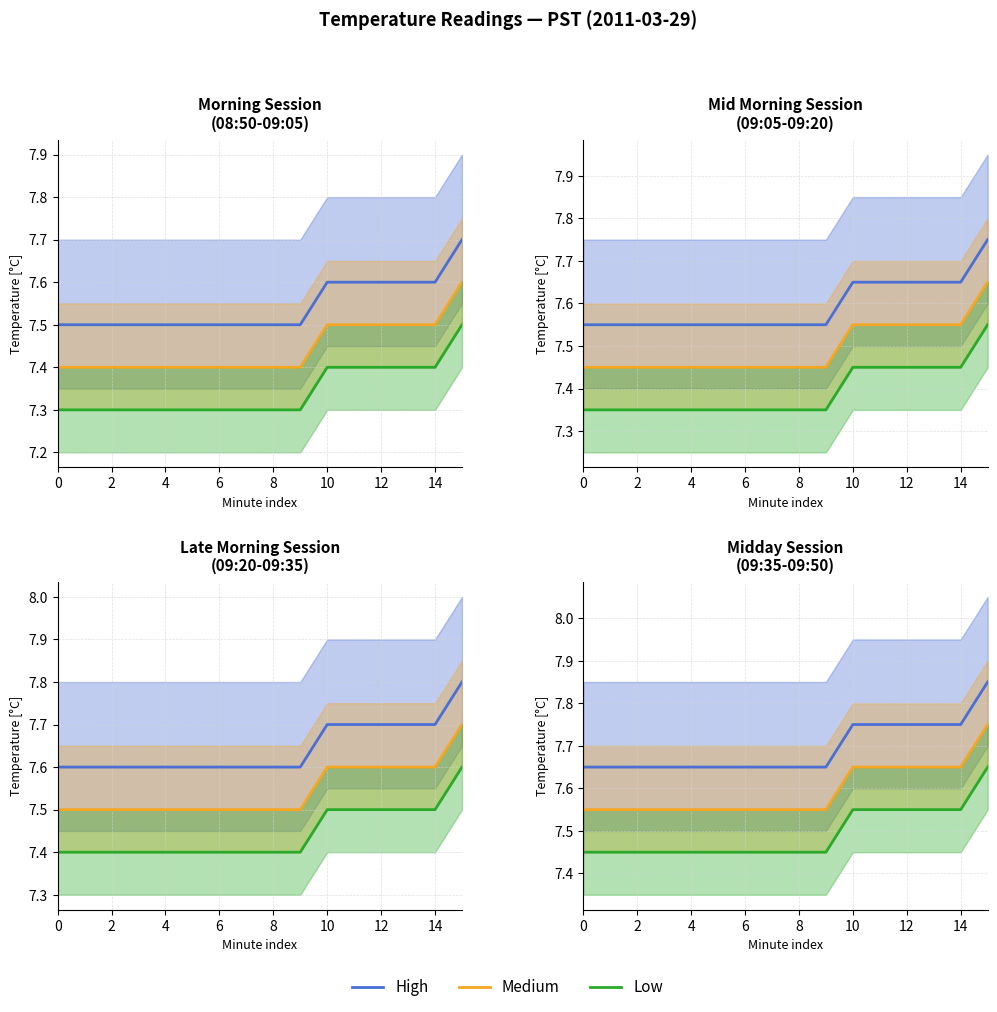

How many distinct data groups are displayed?

3